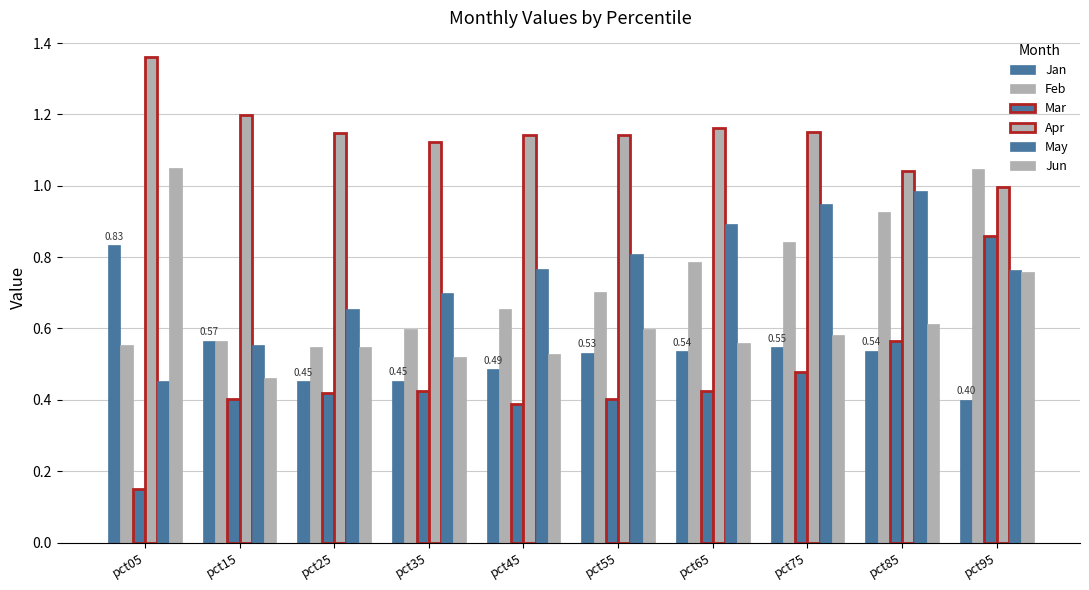

How many distinct data groups are displayed?

6